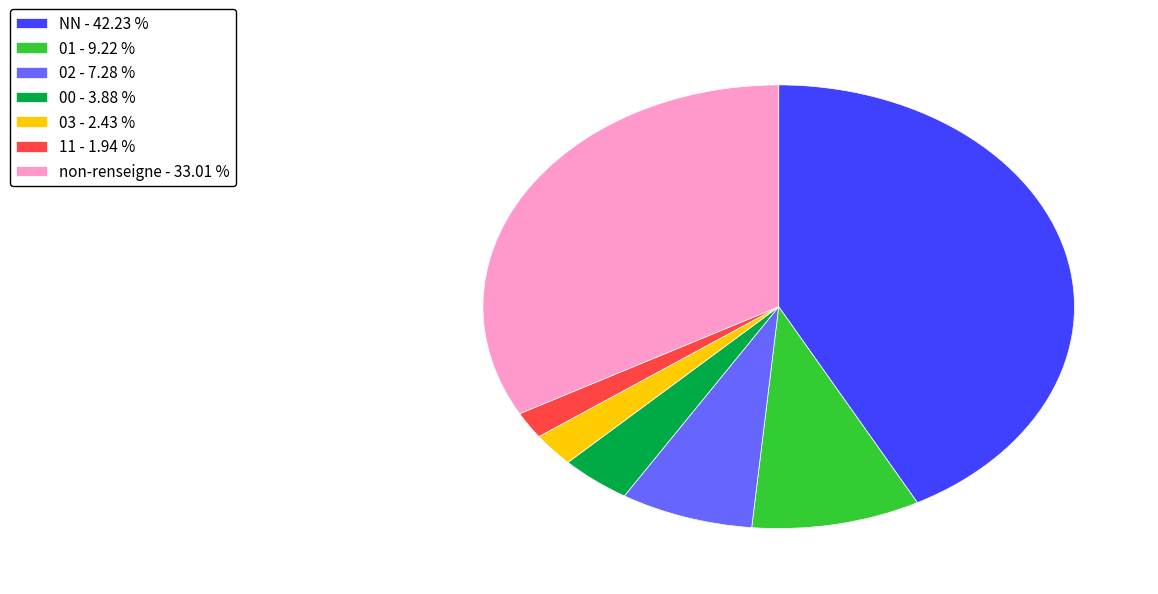

Which has a higher value, non-renseigne - 33.01 % or NN - 42.23 %?

NN - 42.23 %